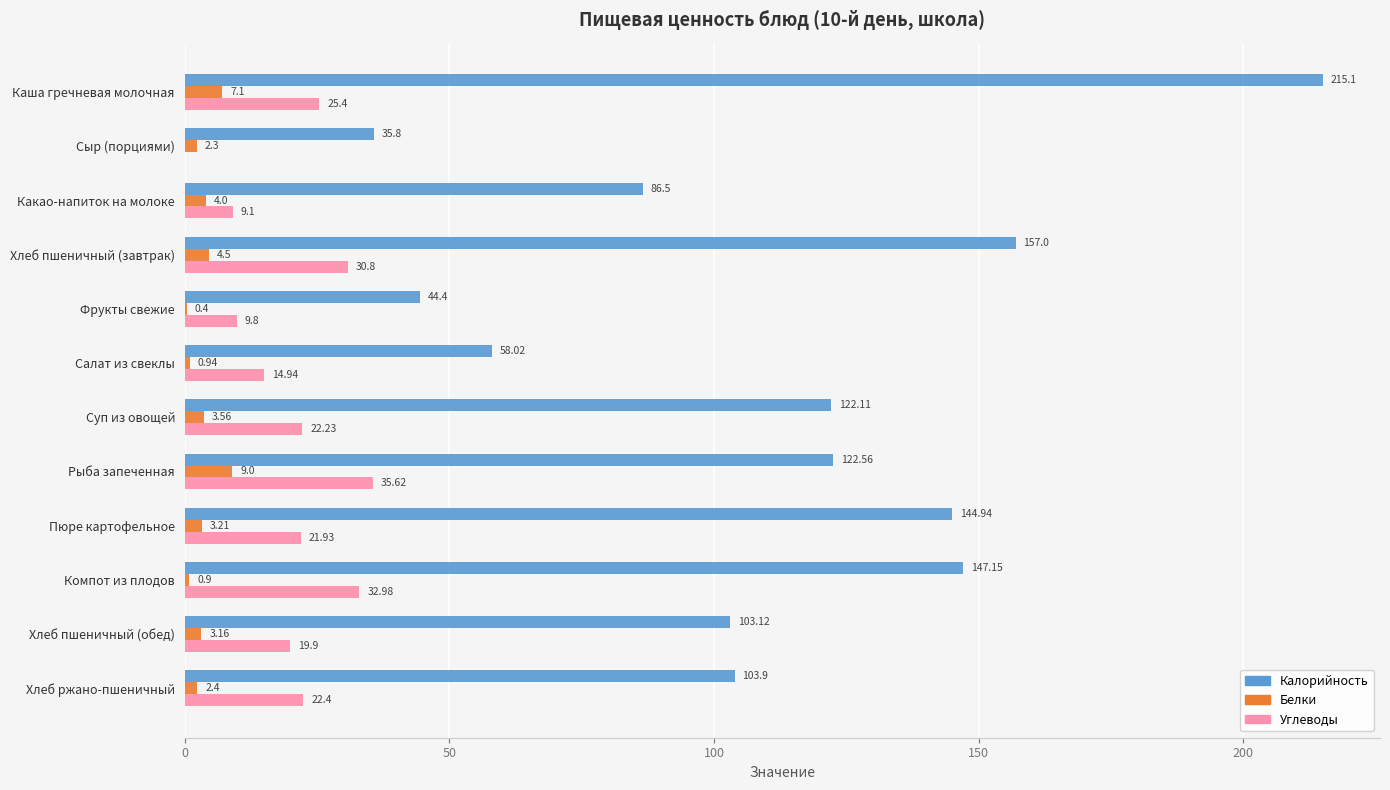

Is the value of Белки at Салат из свеклы greater than the value of Углеводы at Хлеб пшеничный (обед)?

No